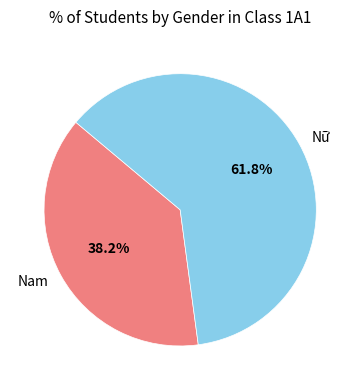

Count the number of slices in the pie.

2